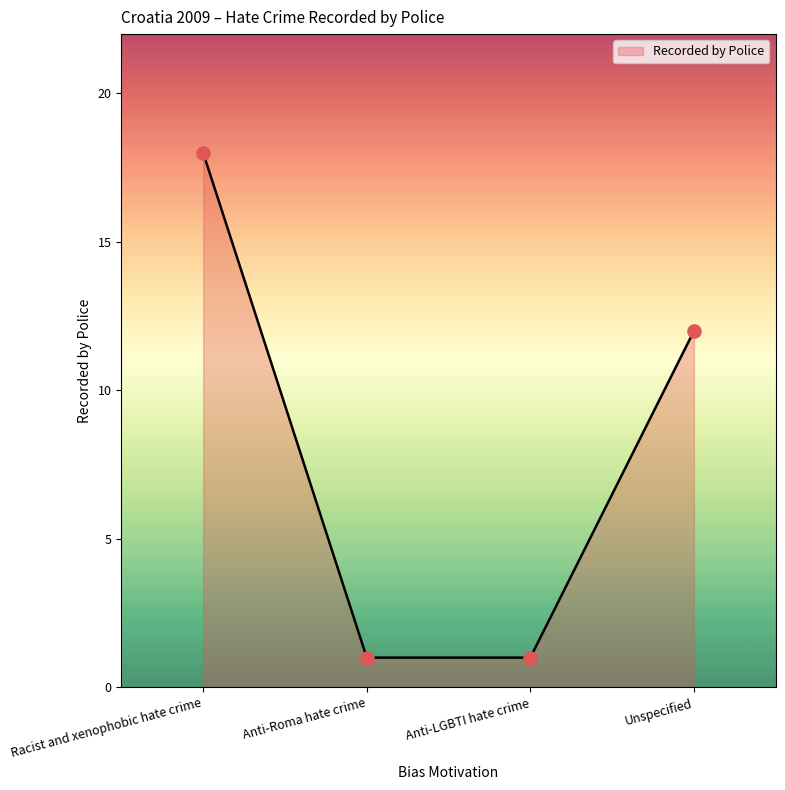

What is the ratio of the value at Anti-LGBTI hate crime to the value at Unspecified?

0.1